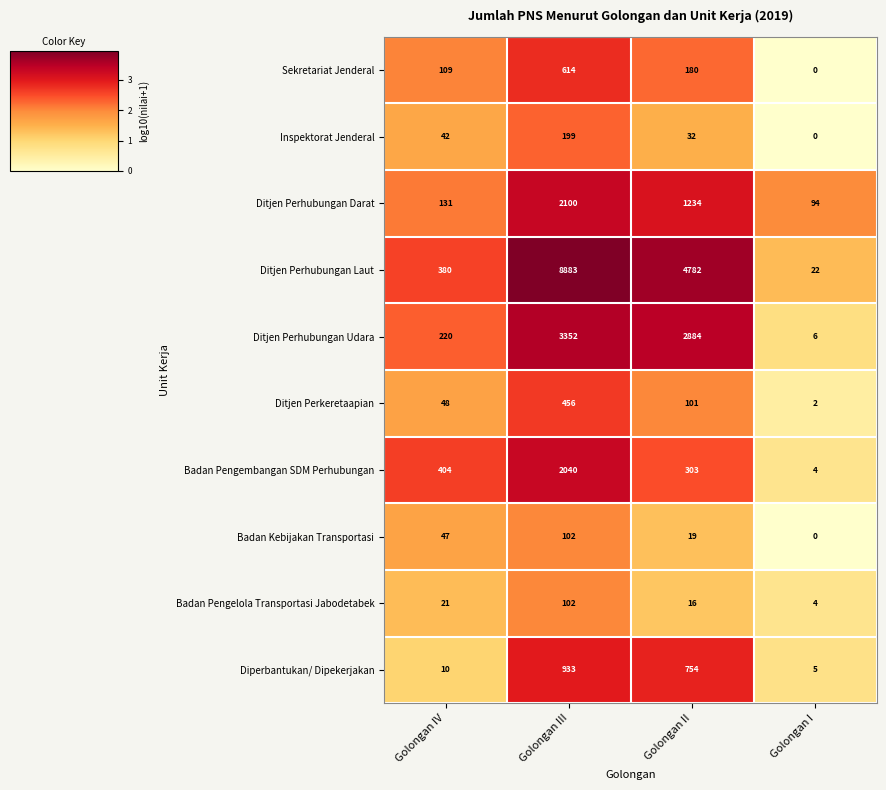

What is the difference between the maximum and minimum values in the Diperbantukan/ Dipekerjakan series?

928